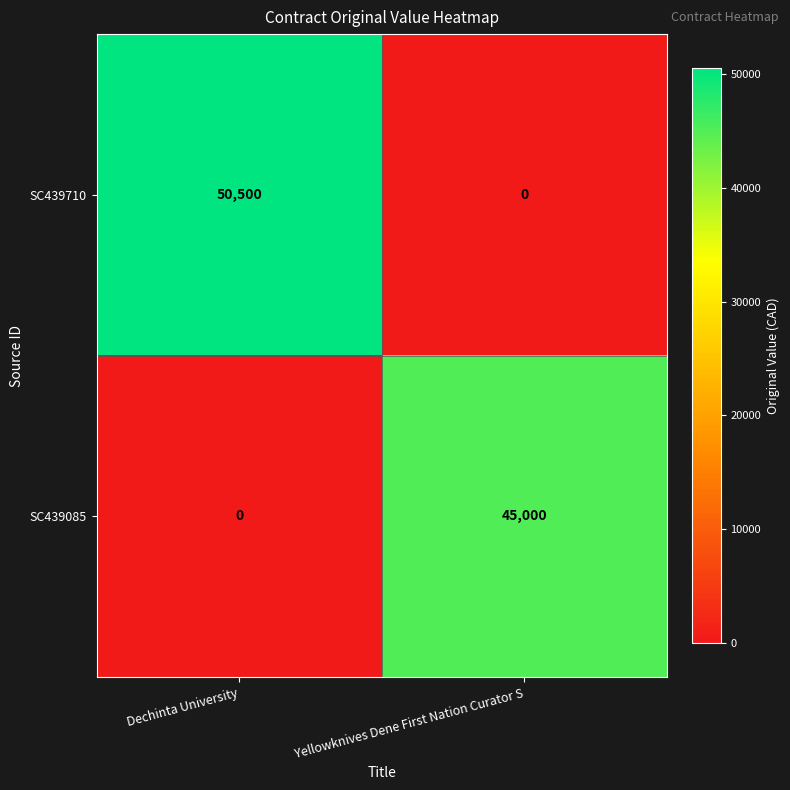

Reading left to right, what are all the values shown in this chart?

SC439710: Dechinta University=50500	Yellowknives Dene First Nation Curator S=0
SC439085: Dechinta University=0	Yellowknives Dene First Nation Curator S=45000